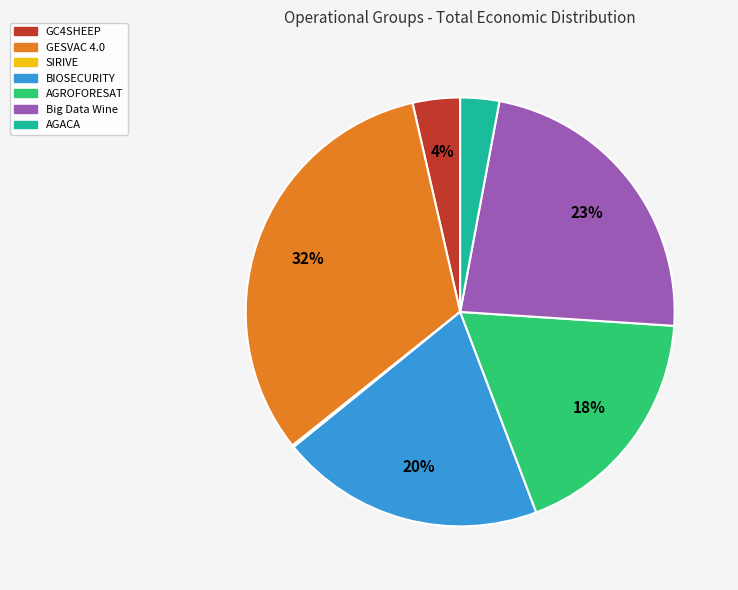

Does any single category account for the majority?

No